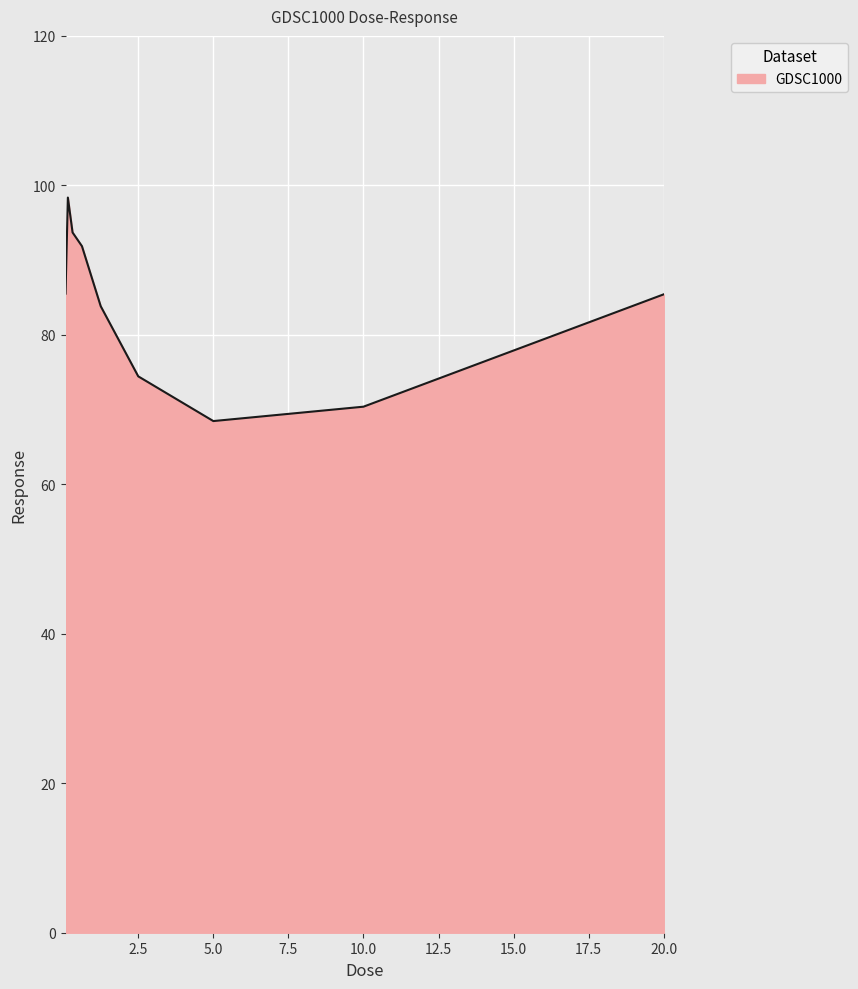

What is the difference between the maximum and minimum values?

29.9